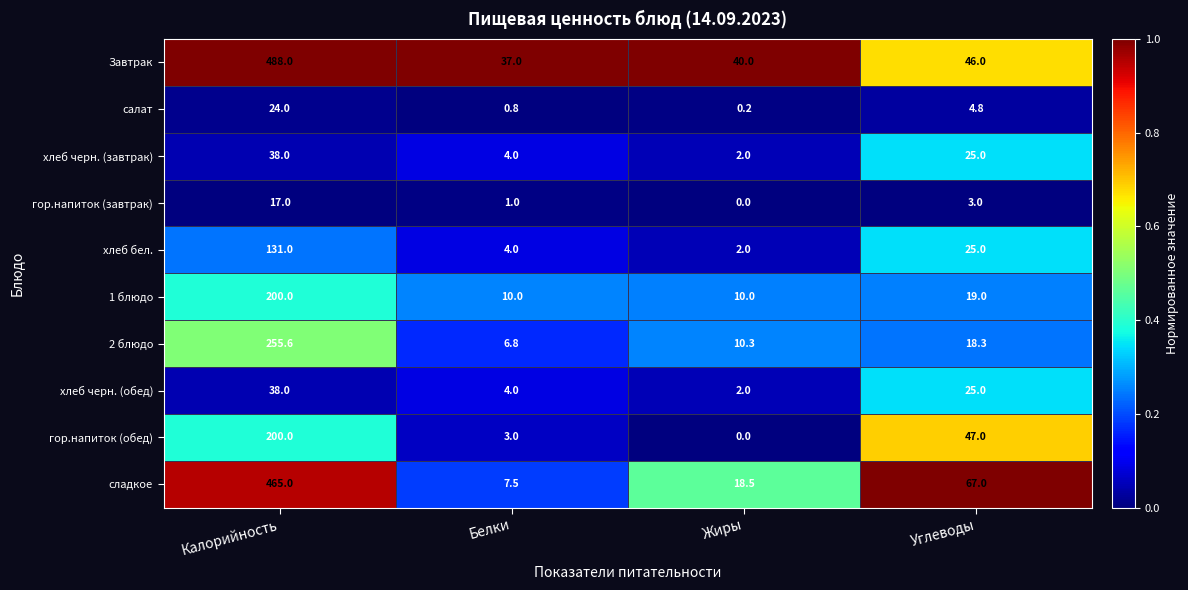

True or false: гор.напиток (завтрак) has a value of 7.5 at Калорийность.

False